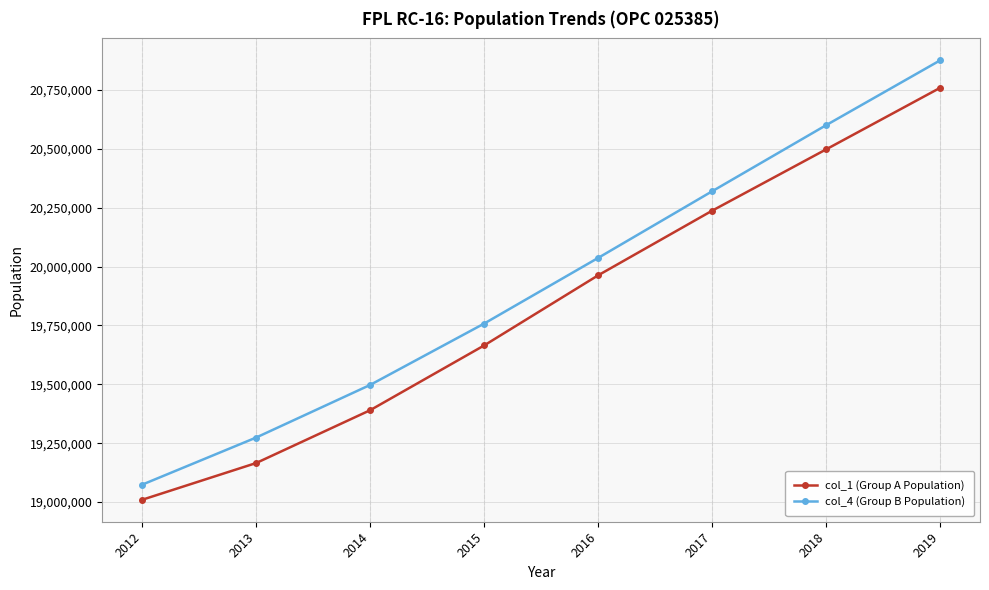

Reading left to right, transcribe all the data shown in this chart.

col_1 (Group A Population): 2012=19009544	2013=19165559	2014=19389912	2015=19664970	2016=19962819	2017=20237311	2018=20497735	2019=20759148
col_4 (Group B Population): 2012=19073710	2013=19273829	2014=19497274	2015=19757880	2016=20036735	2017=20319722	2018=20600524	2019=20875805